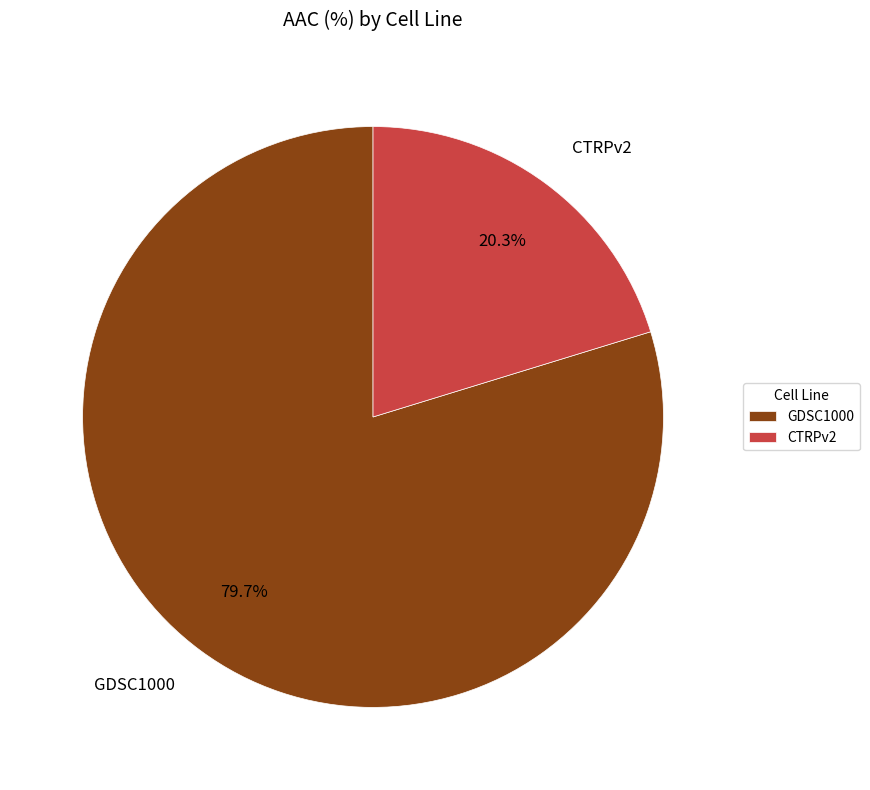

To the nearest percent, what percentage of the pie is GDSC1000?

80%